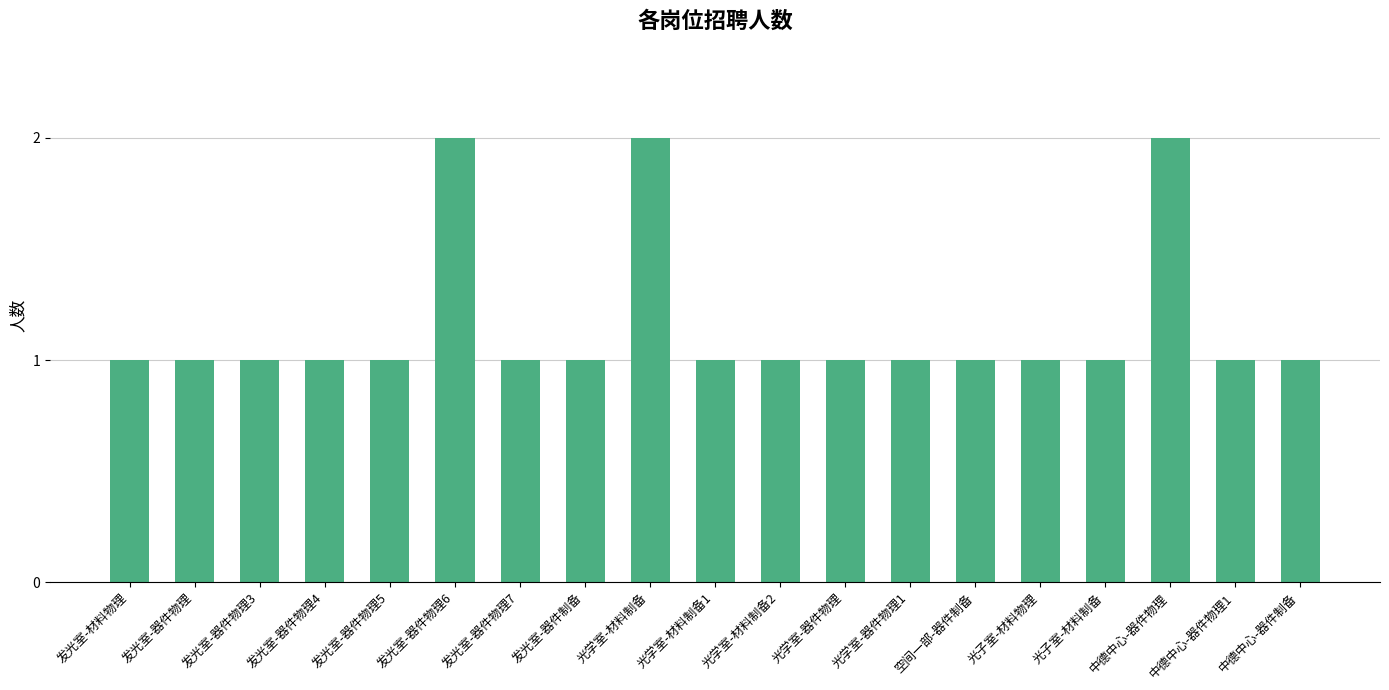

Is it true that the value at 中德中心-器件制备 is 2?

False